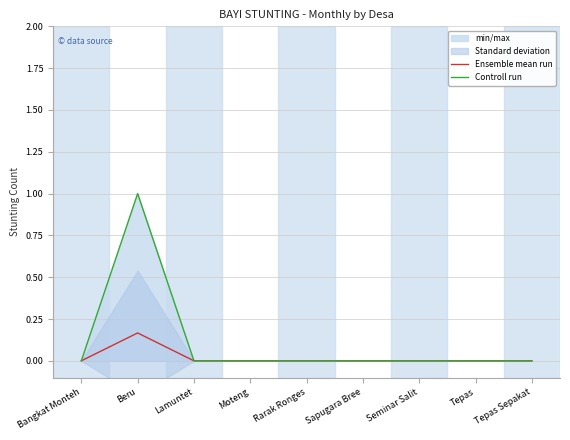

Which label corresponds to the largest value in the chart?

Beru